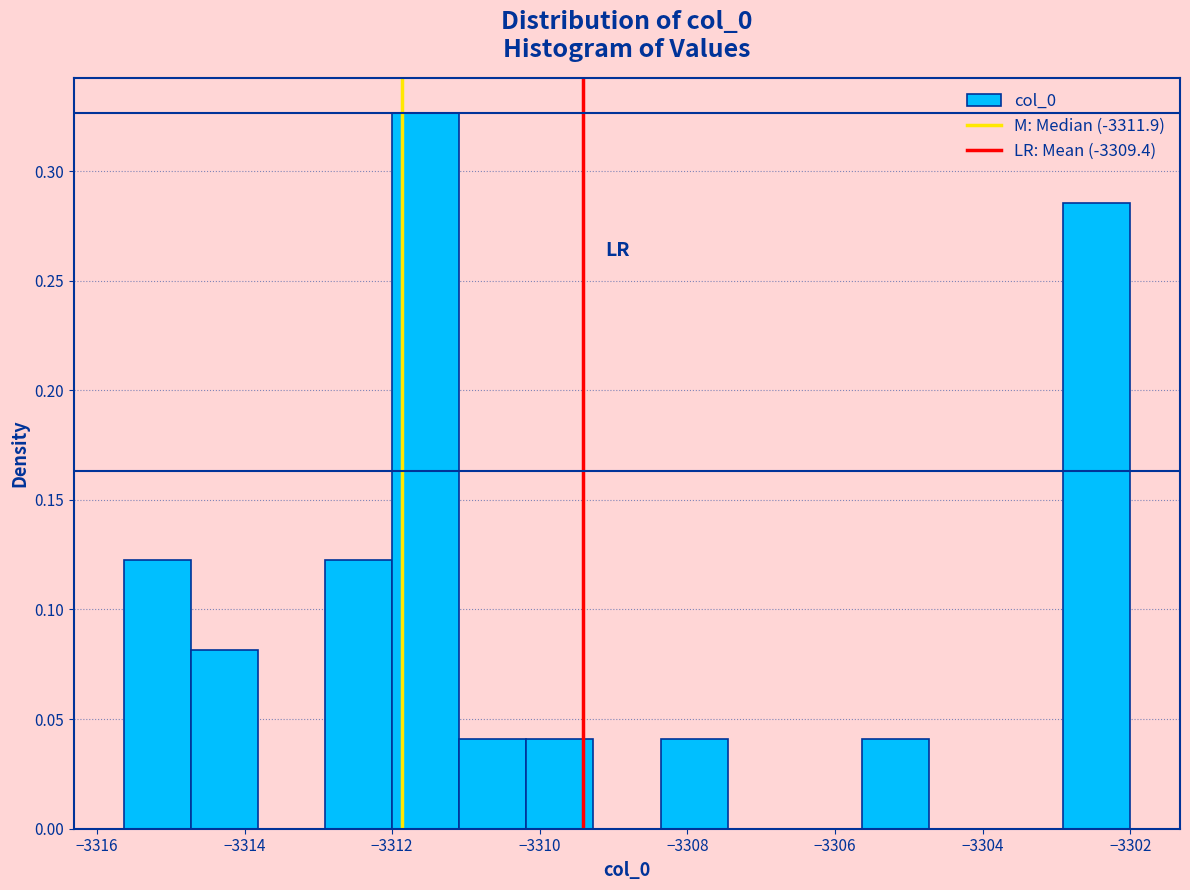

Which range on the x-axis has the tallest bar?

-3312.0 to -3311.0